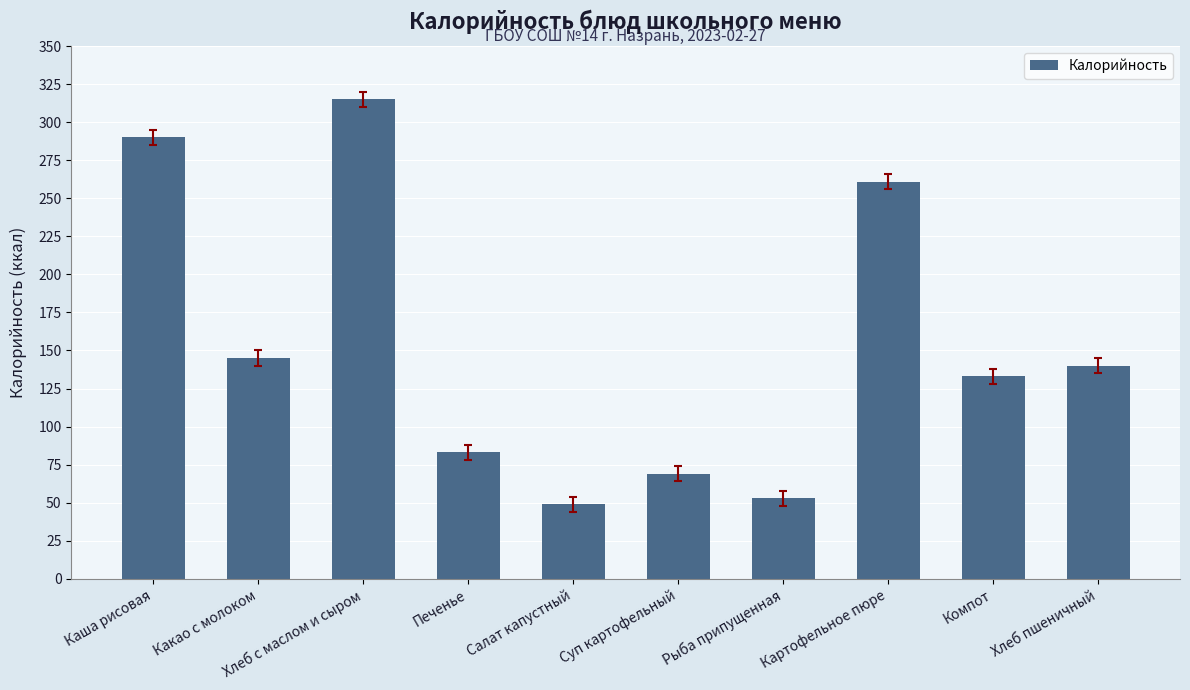

The value at Картофельное пюре is 261. True or false?

True